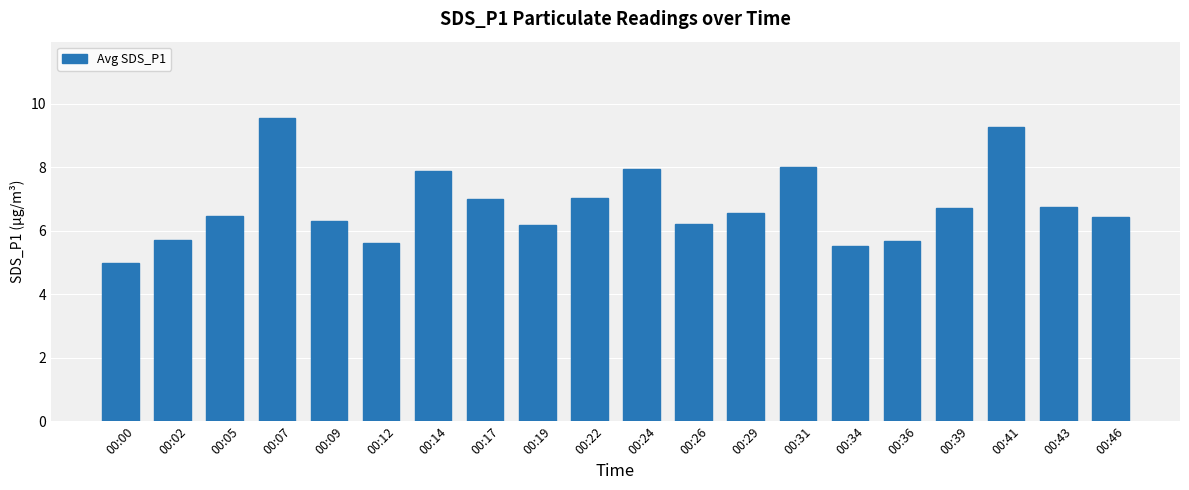

What is the average value?

6.8